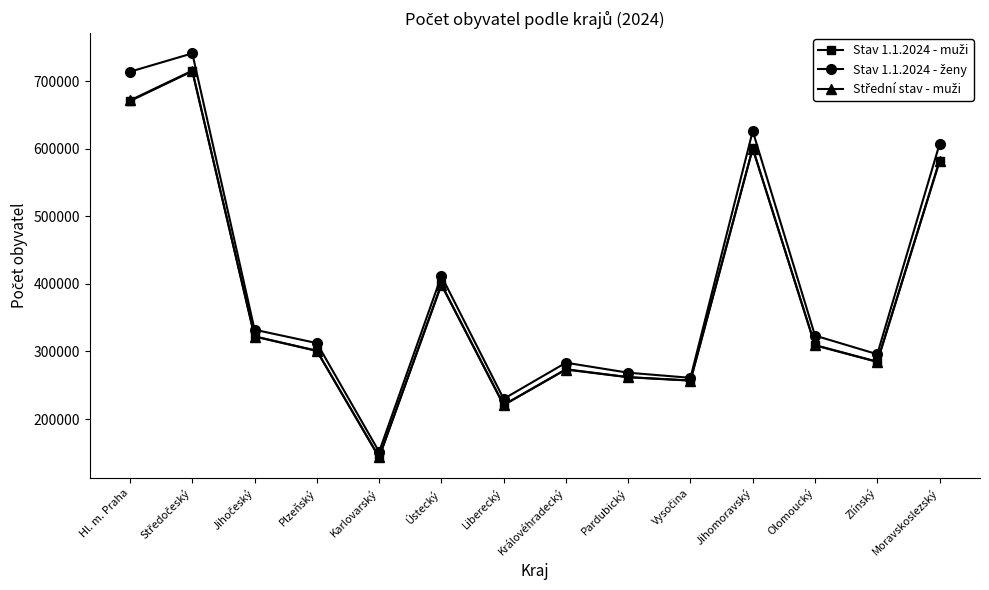

What is the label of the 12th point from the left?

Olomoucký